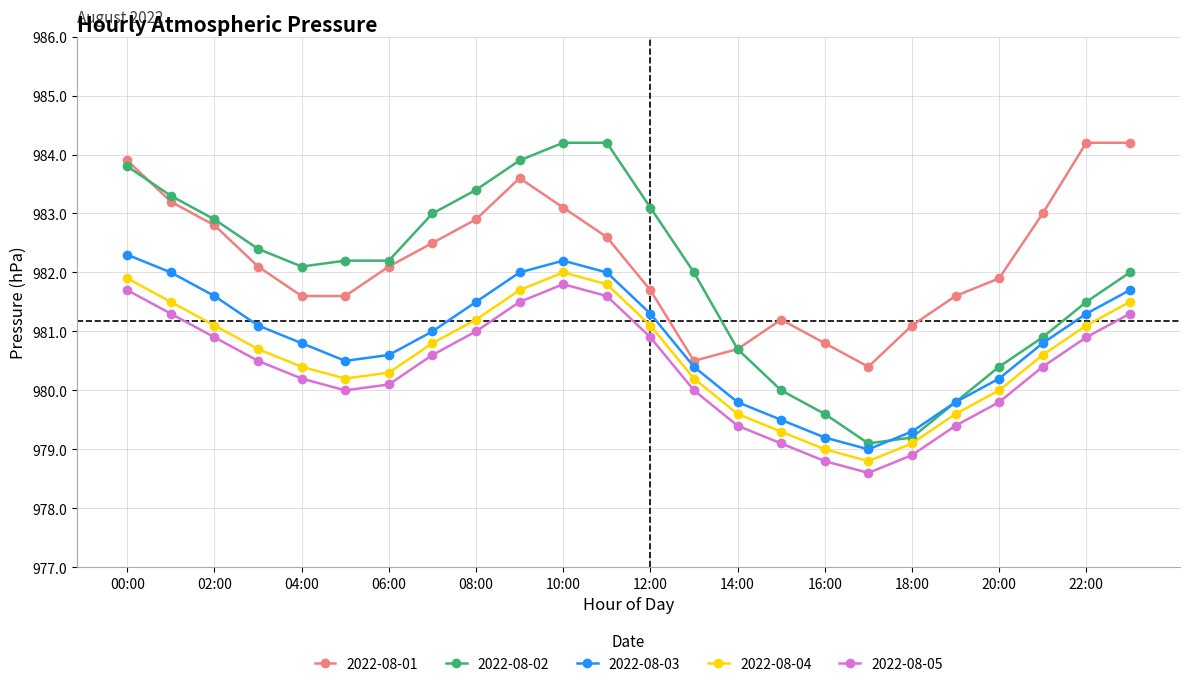

True or false: 2022-08-05 has more than 0 points higher than both neighbors.

True